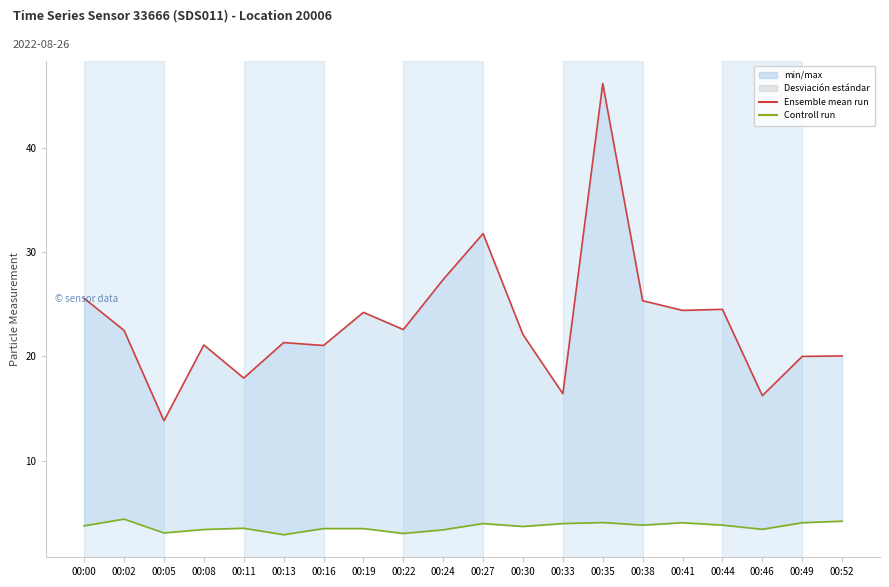

Which category has the highest value in the Ensemble mean run series?

00:35